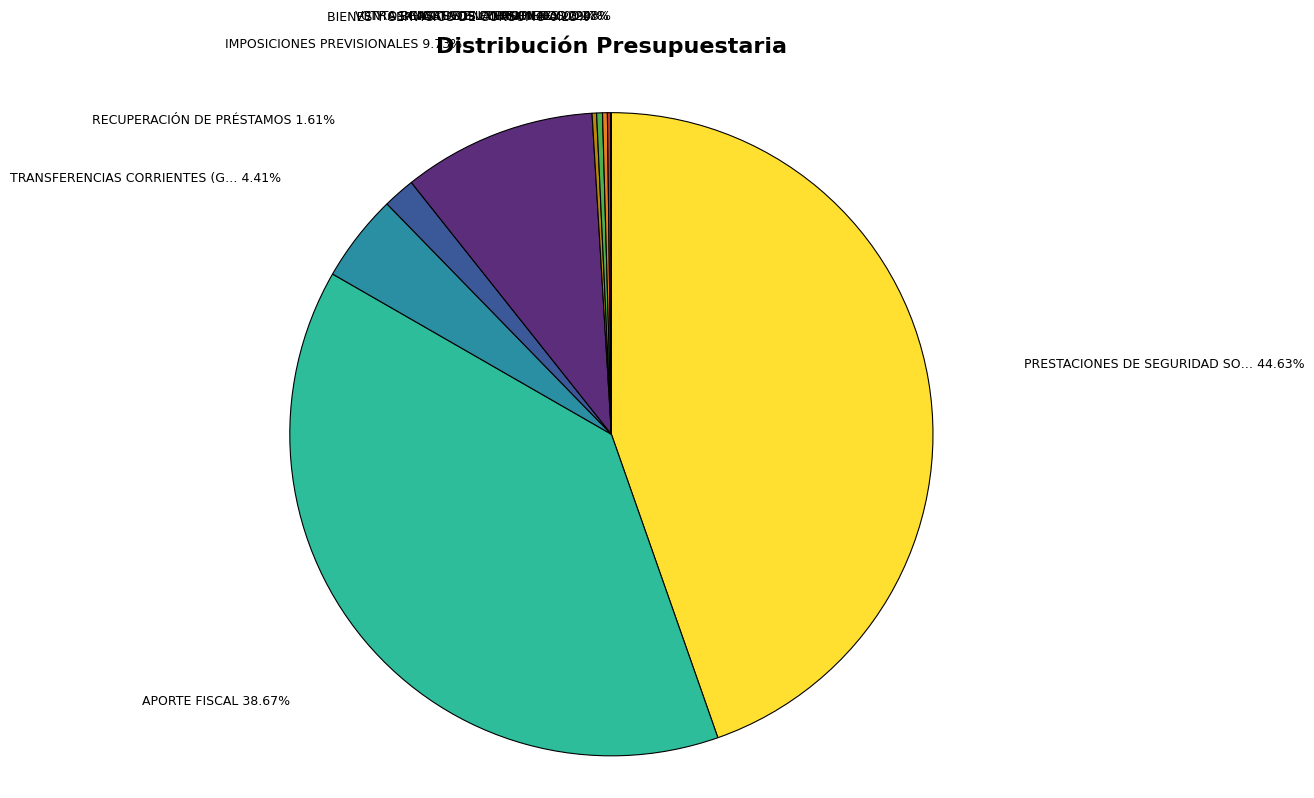

Does any single category account for the majority?

No